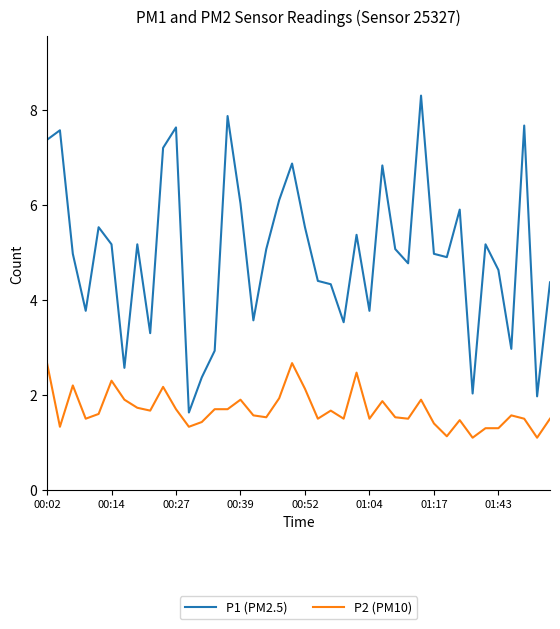

Rank the series by their average value, from lowest to highest.

P2 (PM10), P1 (PM2.5)